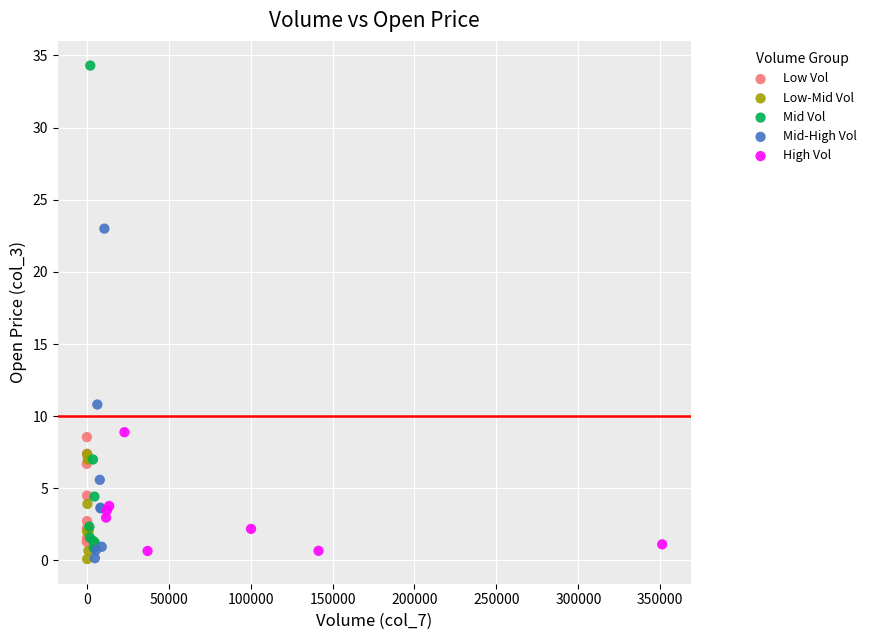

Which series has the widest spread of Y values?

Mid Vol